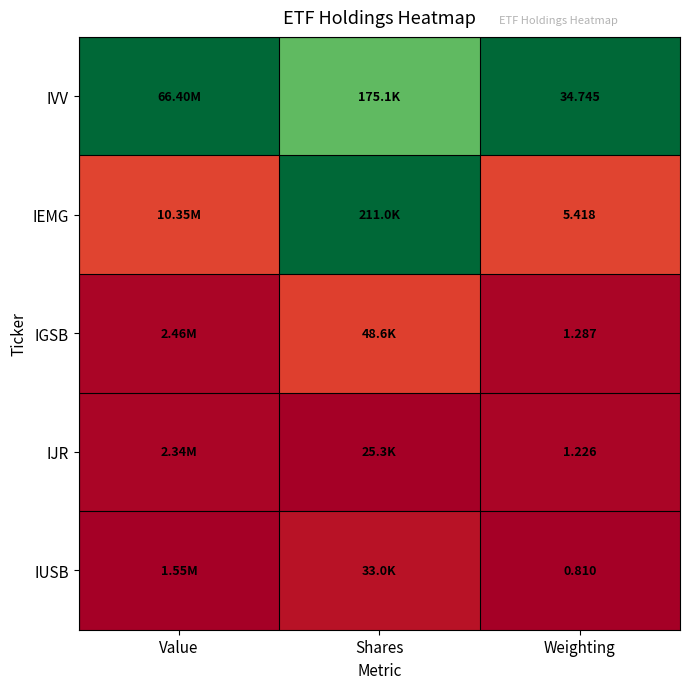

How many data points does each series have?

3